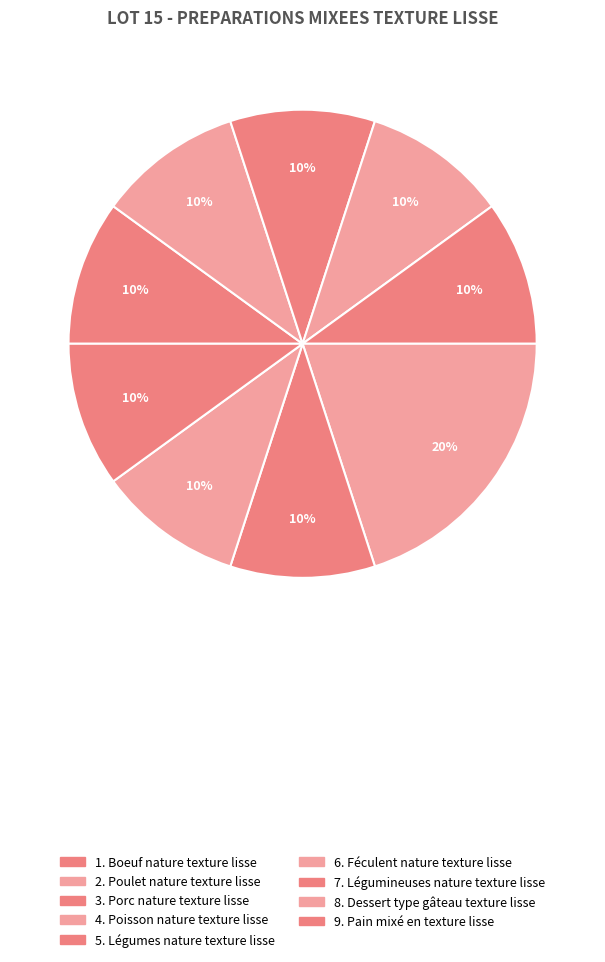

To the nearest percent, what is the average slice percentage?

11%